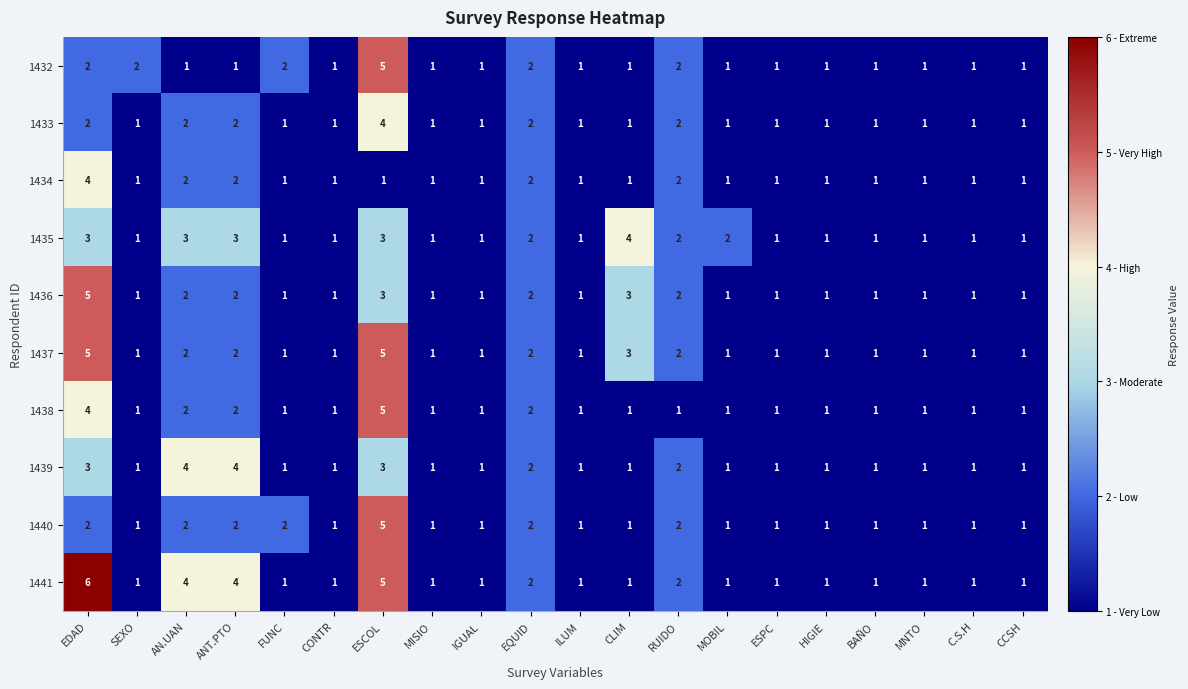

Is it true that 1440 equals 1 at BAÑO?

True